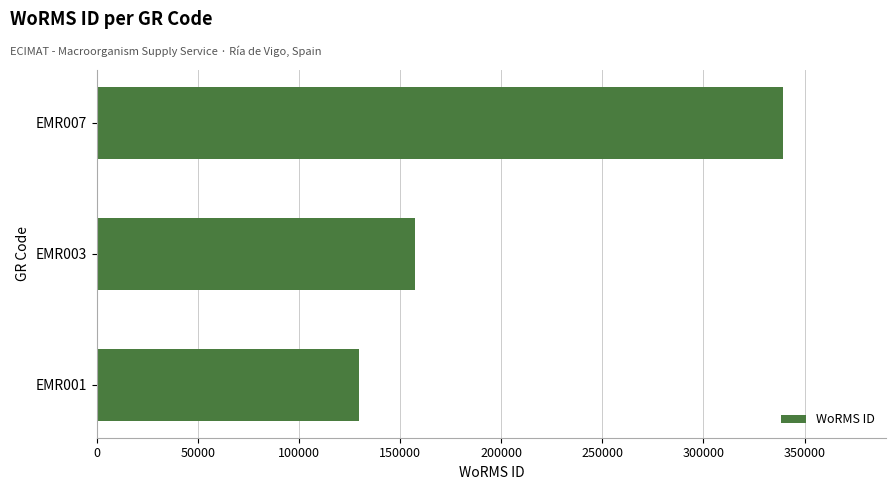

Reading top to bottom, what are all the values shown in this chart?

EMR007=339374	EMR003=157392	EMR001=129840